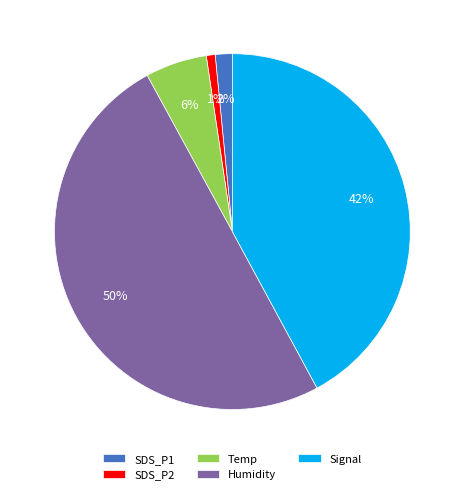

To the nearest percent, what portion does Signal represent?

42%